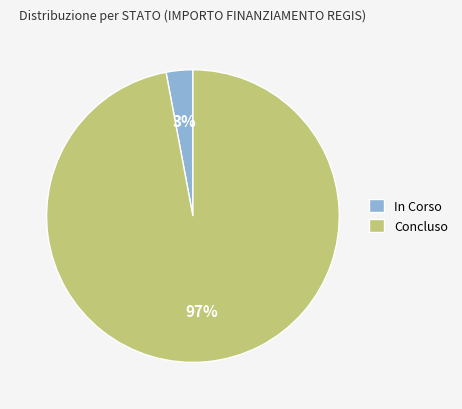

Which has a higher value, Concluso or In Corso?

Concluso